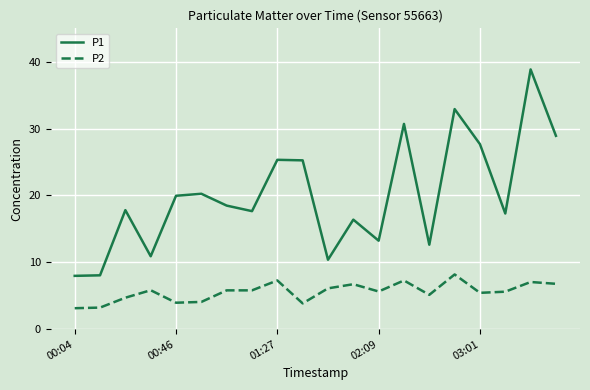

What is the average value of the P1 series?

20.0